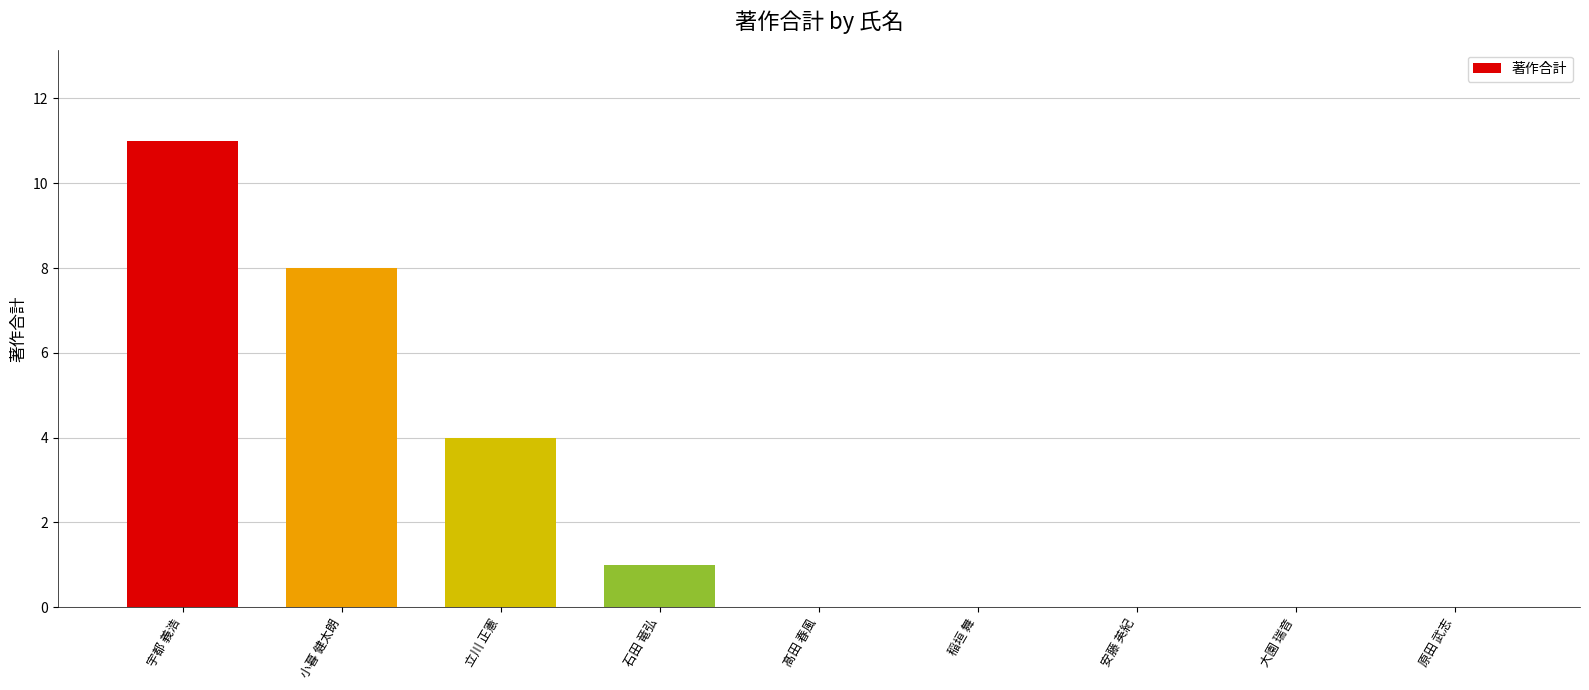

What is the change in value from 宇都 義浩 to 石田 竜弘?

-10